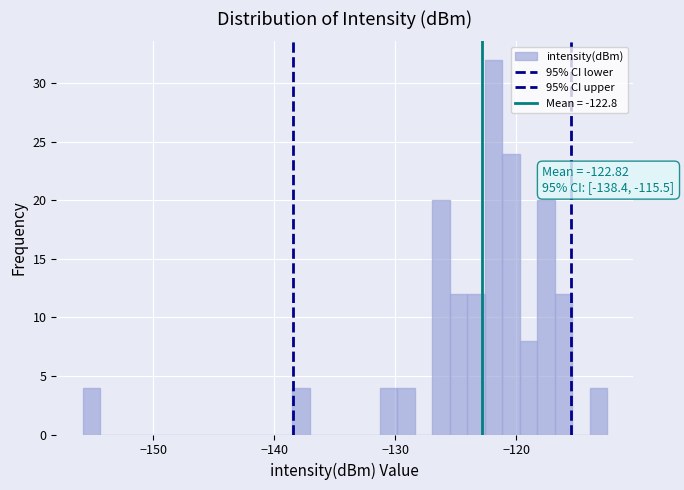

Read against the x-axis, roughly where is the centre of the tallest bar?

-122